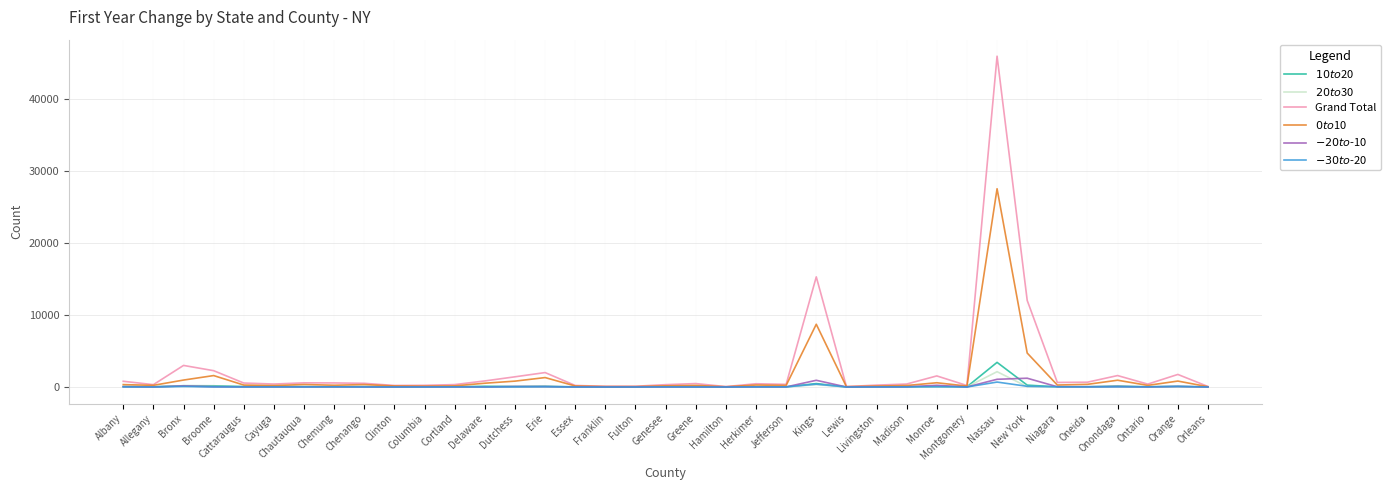

Where is Grand Total nearest to the value 22997?

Kings